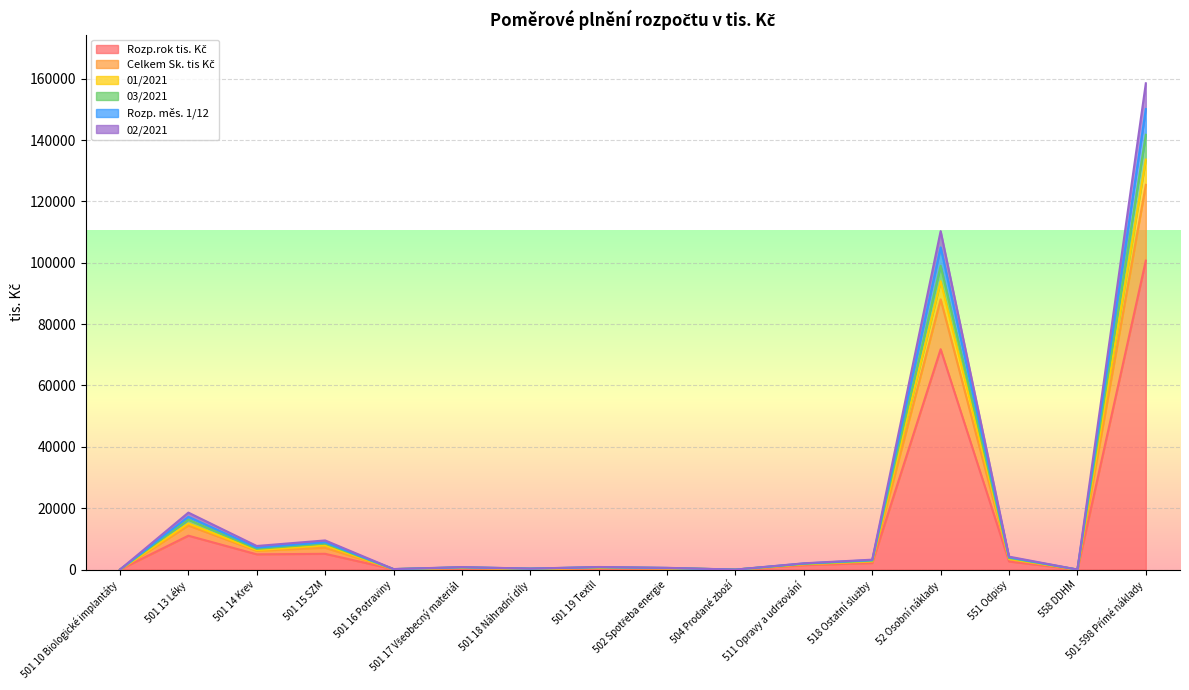

Where is the first local minimum for Rozp. měs. 1/12?

501 14 Krev